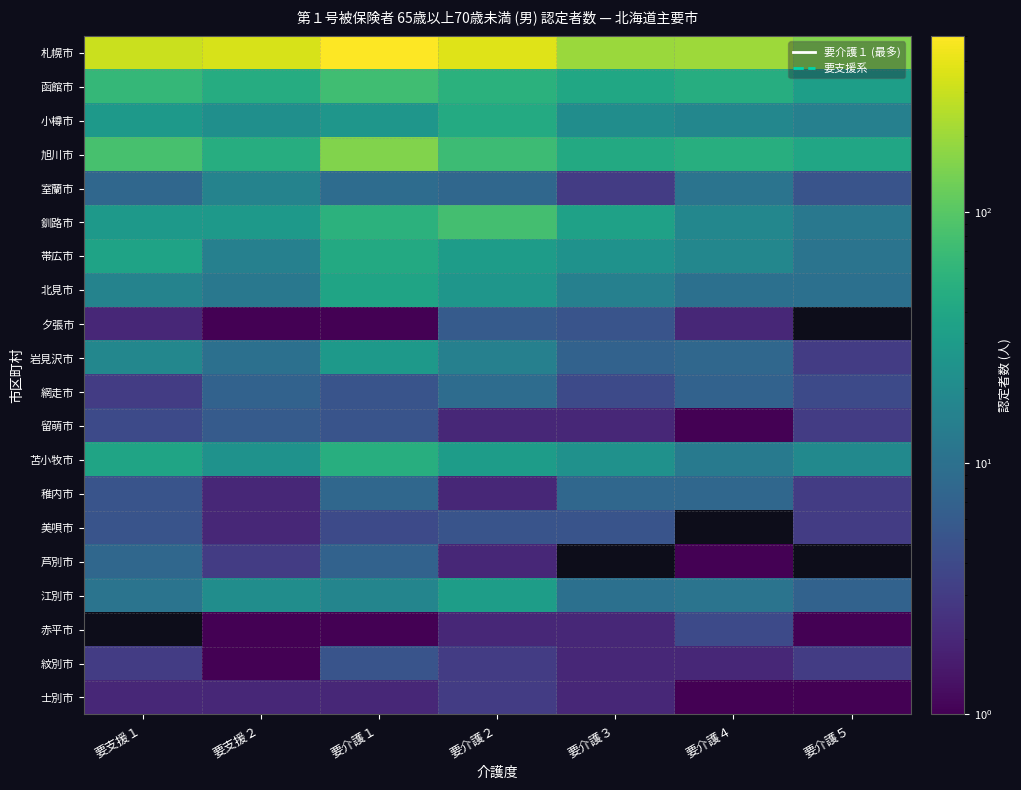

Reading right to left, transcribe all the data shown in this chart.

札幌市: 要介護５=153	要介護４=203	要介護３=196	要介護２=370	要介護１=503	要支援２=349	要支援１=307
函館市: 要介護５=33	要介護４=48	要介護３=41	要介護２=53	要介護１=74	要支援２=47	要支援１=63
小樽市: 要介護５=15	要介護４=18	要介護３=21	要介護２=45	要介護１=26	要支援２=22	要支援１=29
旭川市: 要介護５=40	要介護４=49	要介護３=44	要介護２=71	要介護１=153	要支援２=48	要支援１=83
室蘭市: 要介護５=5	要介護４=11	要介護３=3	要介護２=8	要介護１=9	要支援２=16	要支援１=8
釧路市: 要介護５=12	要介護４=18	要介護３=35	要介護２=79	要介護１=55	要支援２=29	要支援１=29
帯広市: 要介護５=11	要介護４=18	要介護３=24	要介護２=31	要介護１=44	要支援２=15	要支援１=37
北見市: 要介護５=10	要介護４=10	要介護３=15	要介護２=26	要介護１=38	要支援２=12	要支援１=16
夕張市: 要介護５=0	要介護４=2	要介護３=5	要介護２=6	要介護１=1	要支援２=1	要支援１=2
岩見沢市: 要介護５=3	要介護４=8	要介護３=7	要介護２=15	要介護１=29	要支援２=10	要支援１=18
網走市: 要介護５=4	要介護４=7	要介護３=4	要介護２=9	要介護１=5	要支援２=7	要支援１=3
留萌市: 要介護５=3	要介護４=1	要介護３=2	要介護２=2	要介護１=5	要支援２=6	要支援１=4
苫小牧市: 要介護５=19	要介護４=13	要介護３=23	要介護２=31	要介護１=49	要支援２=24	要支援１=38
稚内市: 要介護５=3	要介護４=8	要介護３=8	要介護２=2	要介護１=8	要支援２=2	要支援１=5
美唄市: 要介護５=3	要介護４=0	要介護３=5	要介護２=5	要介護１=4	要支援２=2	要支援１=5
芦別市: 要介護５=0	要介護４=1	要介護３=0	要介護２=2	要介護１=7	要支援２=3	要支援１=8
江別市: 要介護５=7	要介護４=11	要介護３=10	要介護２=32	要介護１=17	要支援２=21	要支援１=11
赤平市: 要介護５=1	要介護４=4	要介護３=2	要介護２=2	要介護１=1	要支援２=1	要支援１=0
紋別市: 要介護５=3	要介護４=2	要介護３=2	要介護２=3	要介護１=5	要支援２=1	要支援１=3
士別市: 要介護５=1	要介護４=1	要介護３=2	要介護２=3	要介護１=2	要支援２=2	要支援１=2